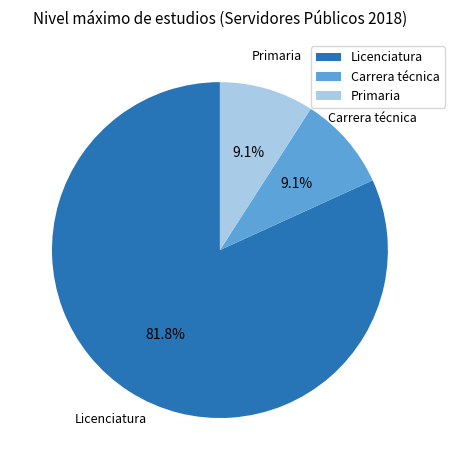

The Licenciatura slice represents 92% of the pie. True or false?

False